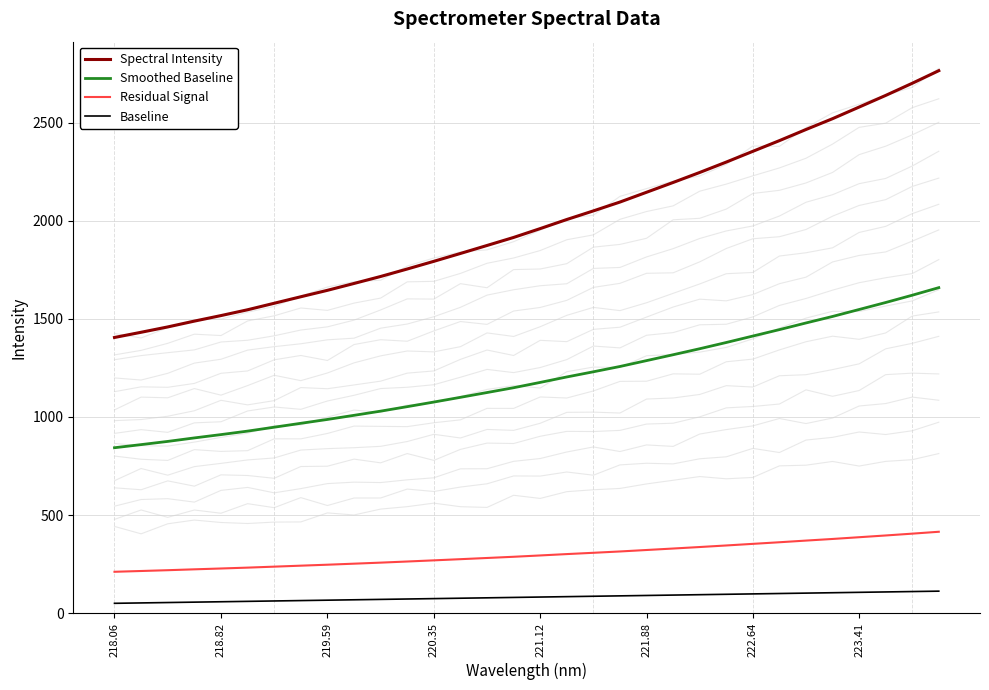

How many data points in Baseline are above 82?

15